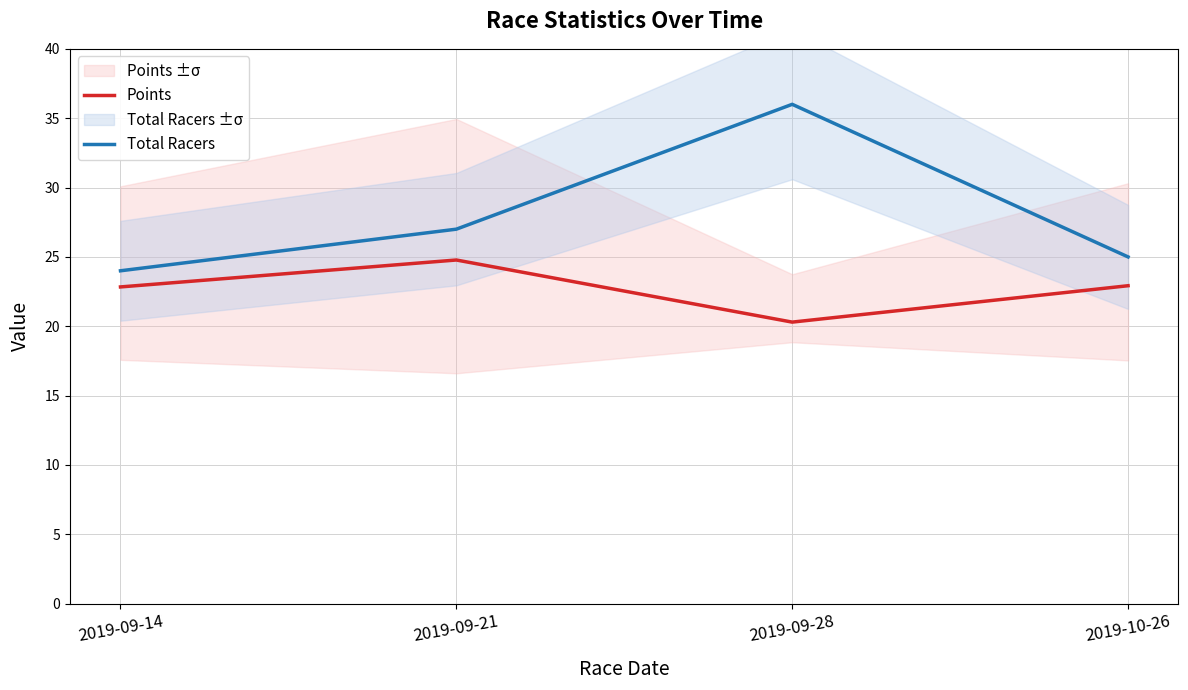

Which series changed the most between 2019-09-28 and 2019-10-26?

Total Racers